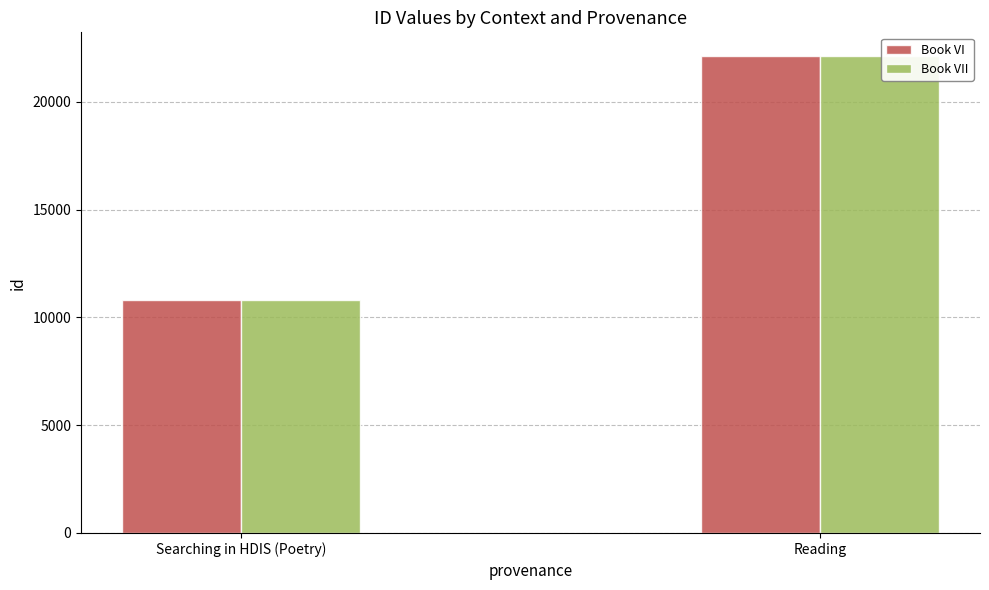

What is the label of the 2nd bar from the left?

Reading